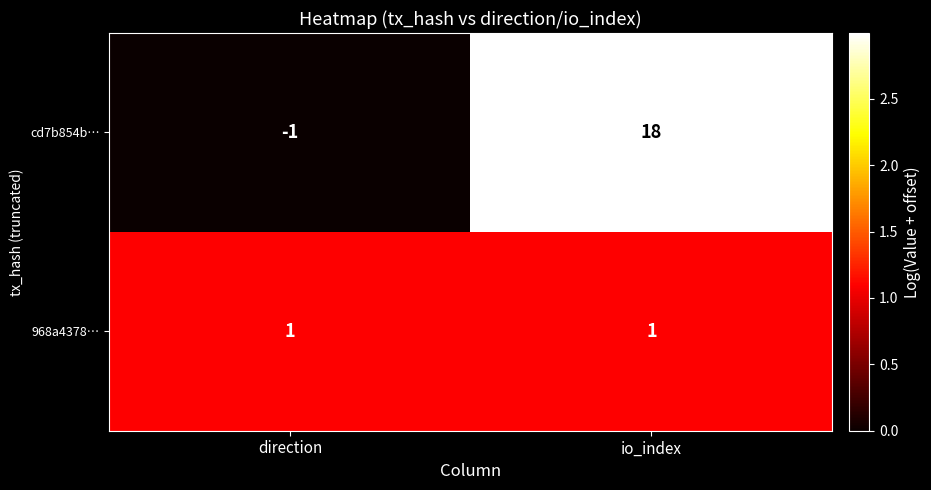

What is the difference between the highest and lowest values at io_index?

17